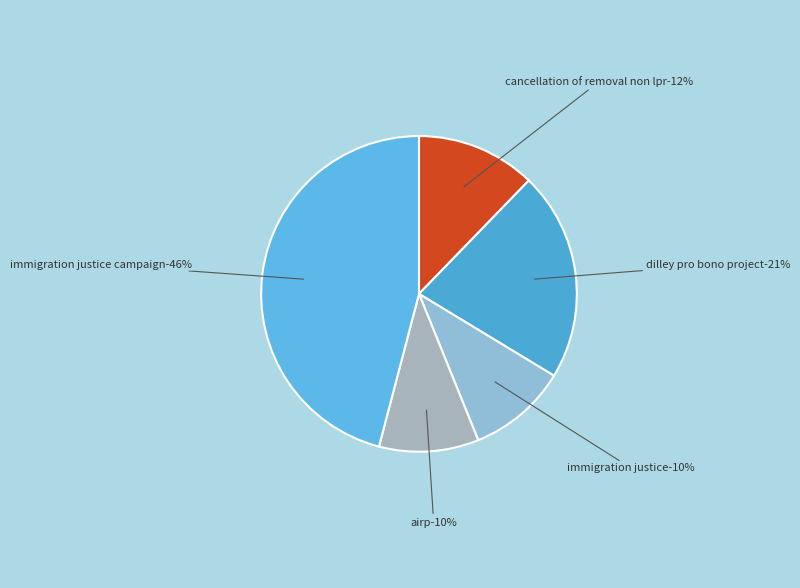

To the nearest percent, what is the average slice percentage?

20%